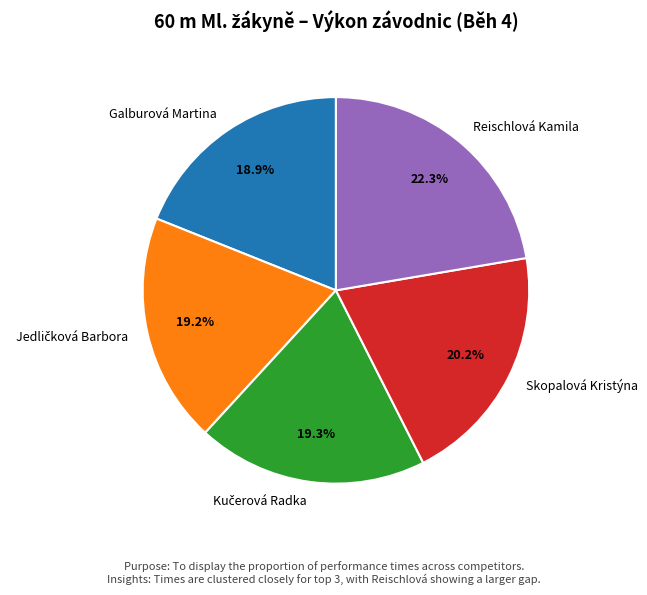

Does Skopalová Kristýna account for over 50% of the chart?

No